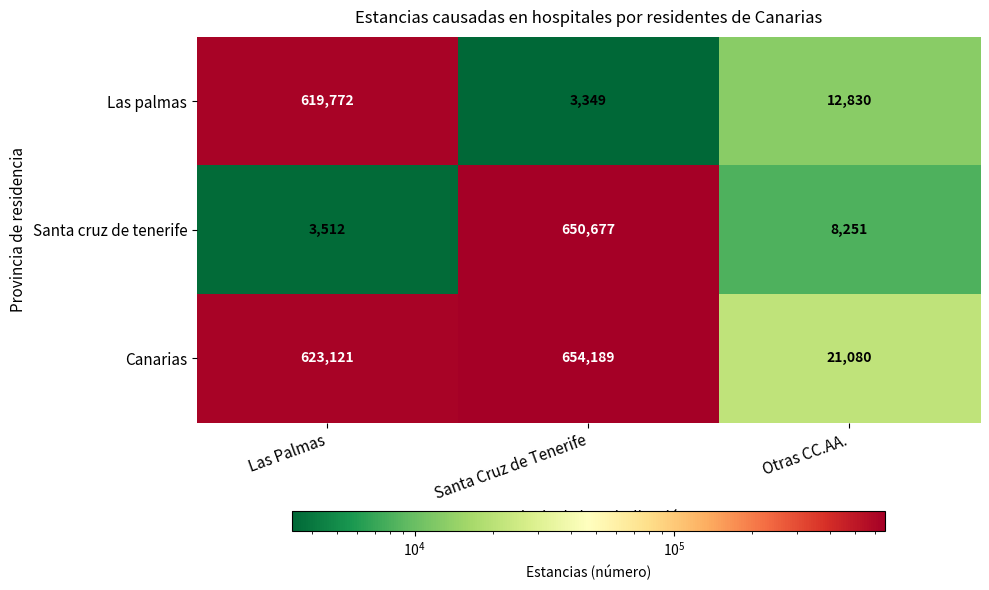

Which series has the largest total across all categories?

Canarias